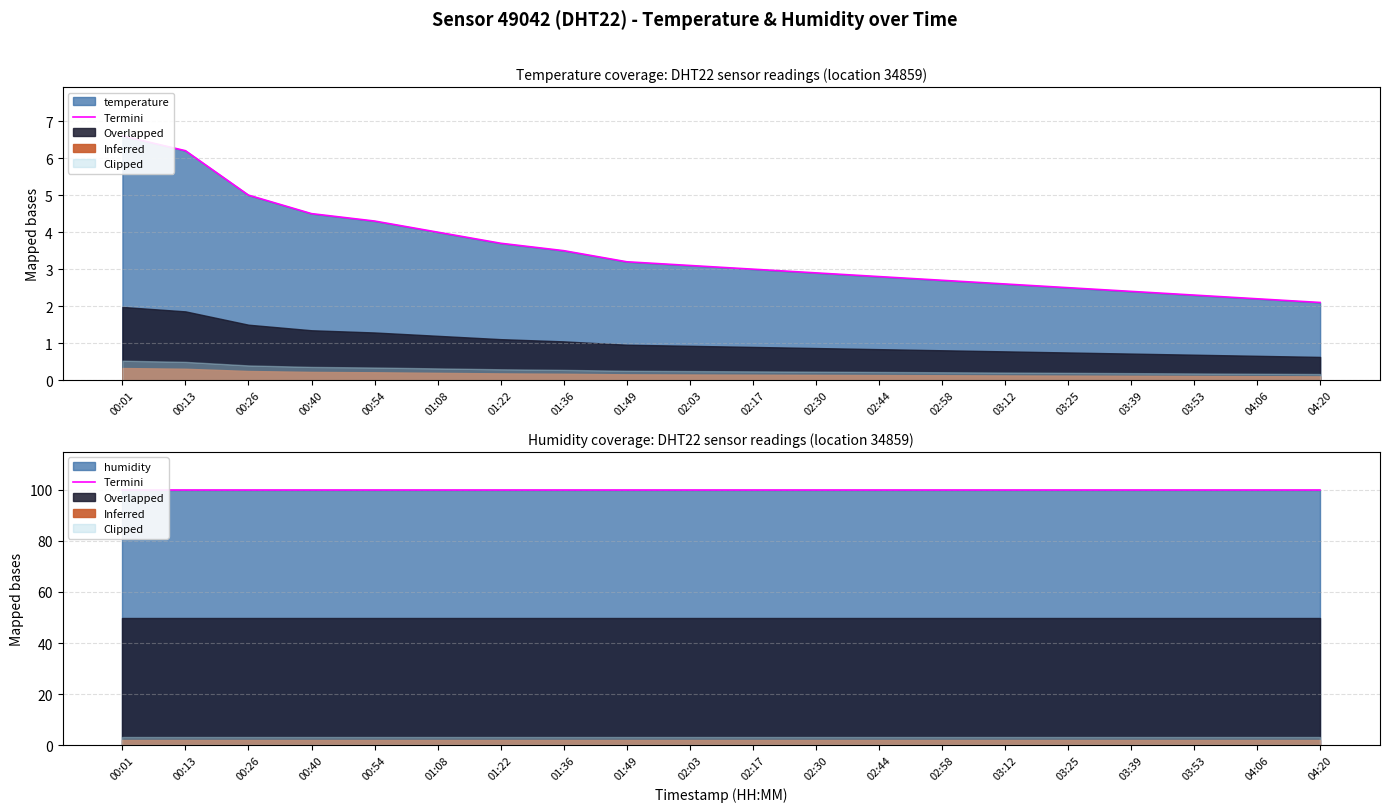

Where is the data nearest to the value 4?

01:08